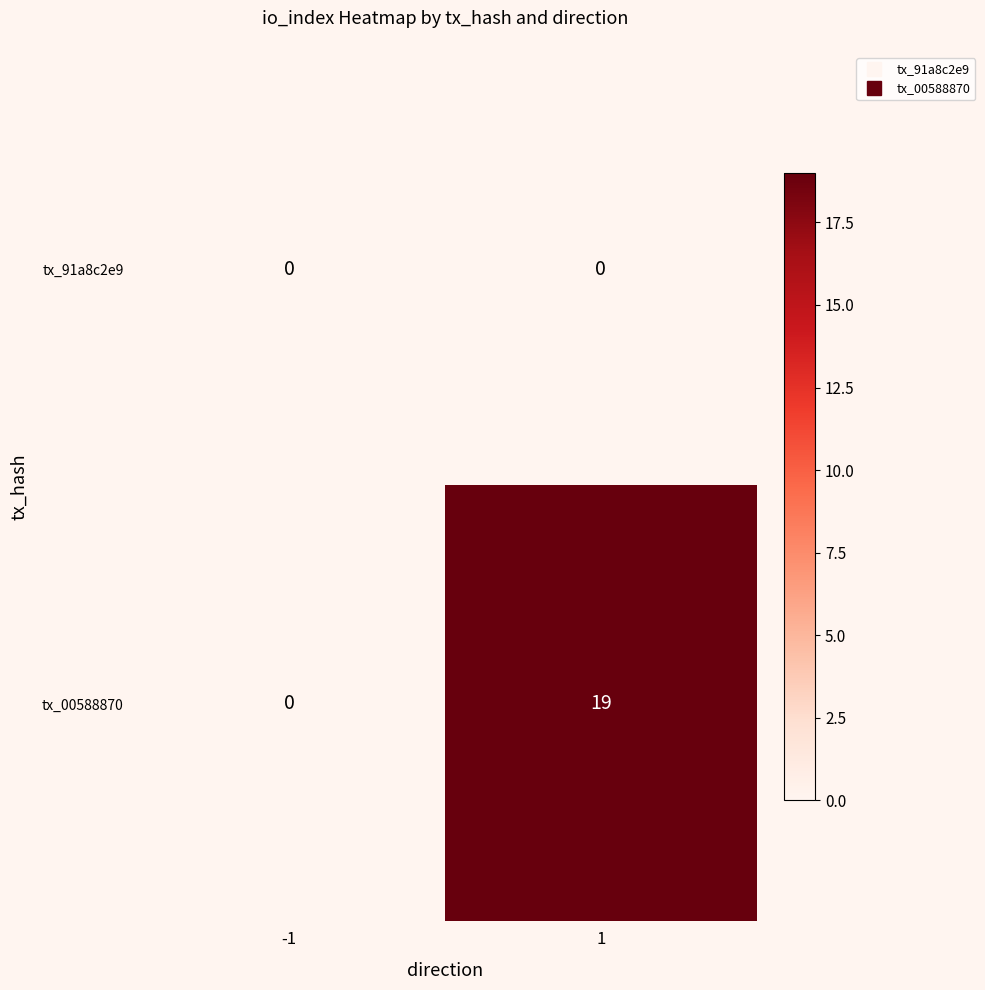

How many distinct data groups are displayed?

2